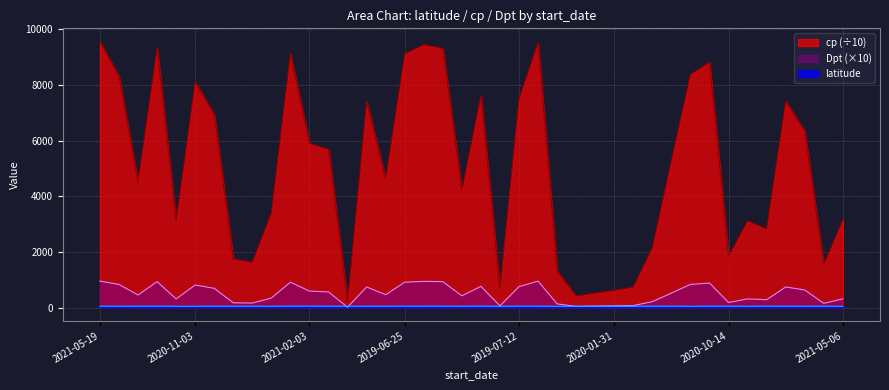

Which series has the widest spread of values?

cp (÷10)